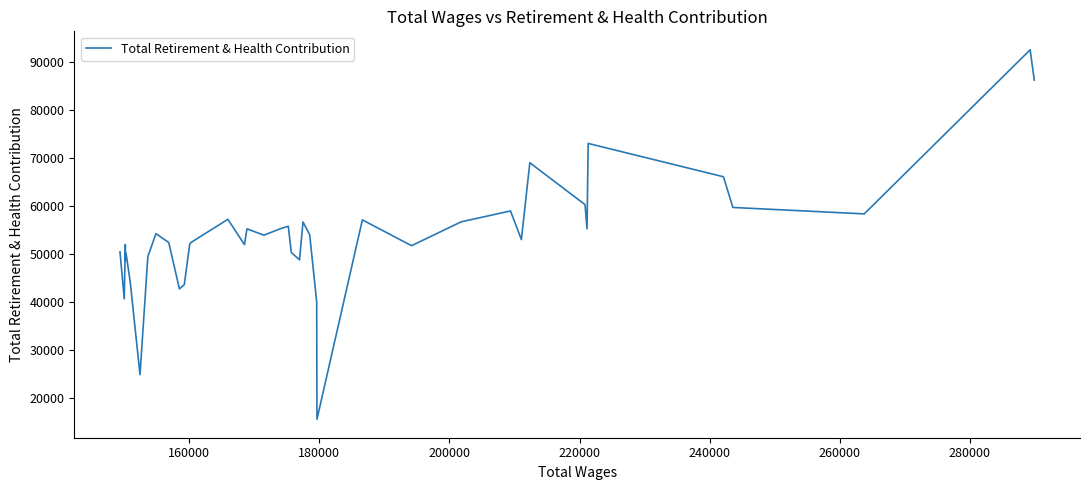

What is the difference between the maximum and minimum values?

76964